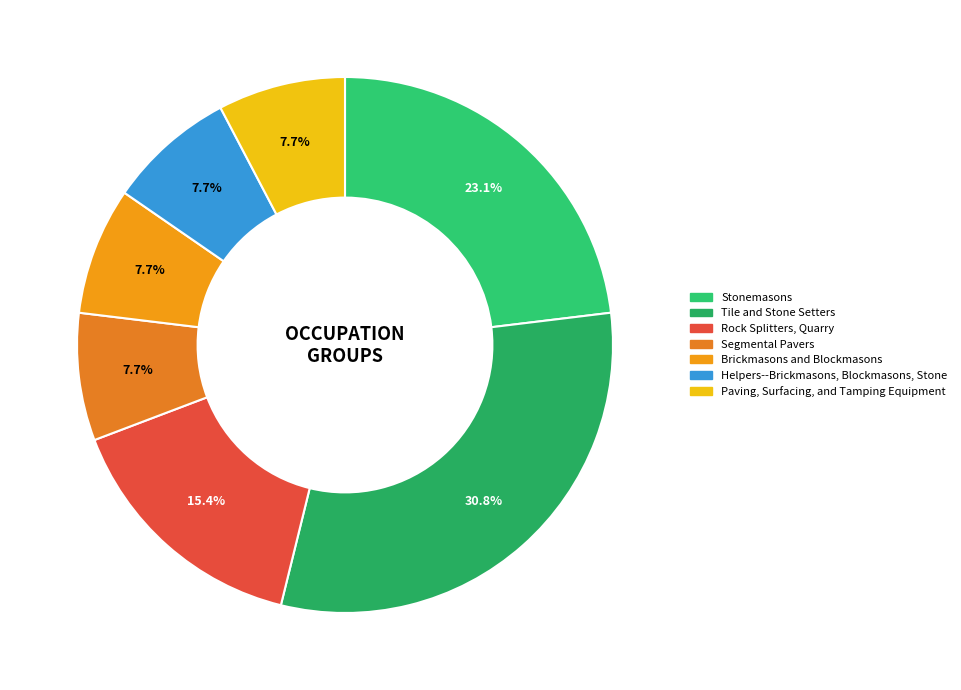

To the nearest percent, what portion does Helpers--Brickmasons, Blockmasons, Stone represent?

8%